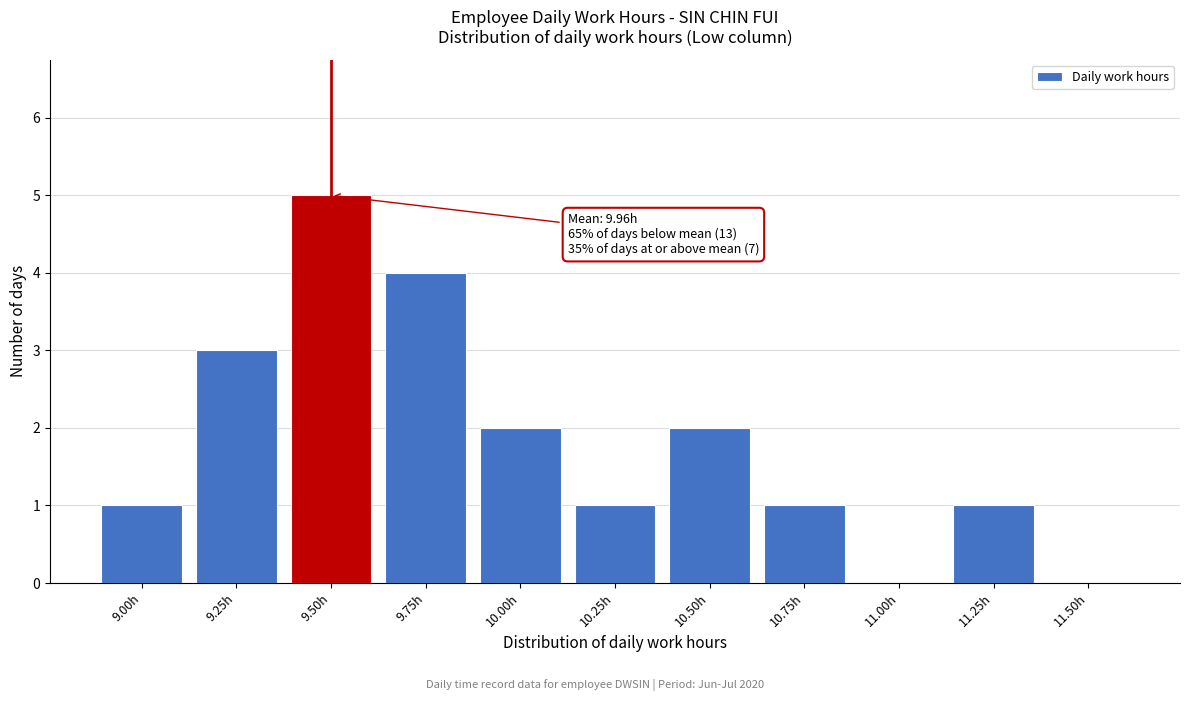

Reading left to right, what are all the values shown in this chart?

9.00h=1	9.25h=3	9.50h=5	9.75h=4	10.00h=2	10.25h=1	10.50h=2	10.75h=1	11.00h=0	11.25h=1	11.50h=0